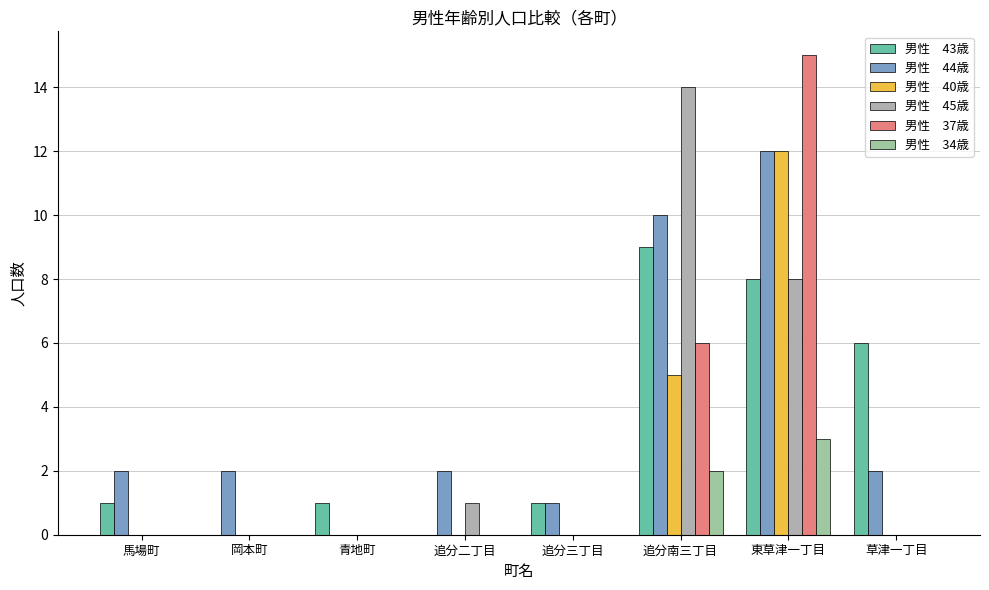

How many distinct data groups are displayed?

6